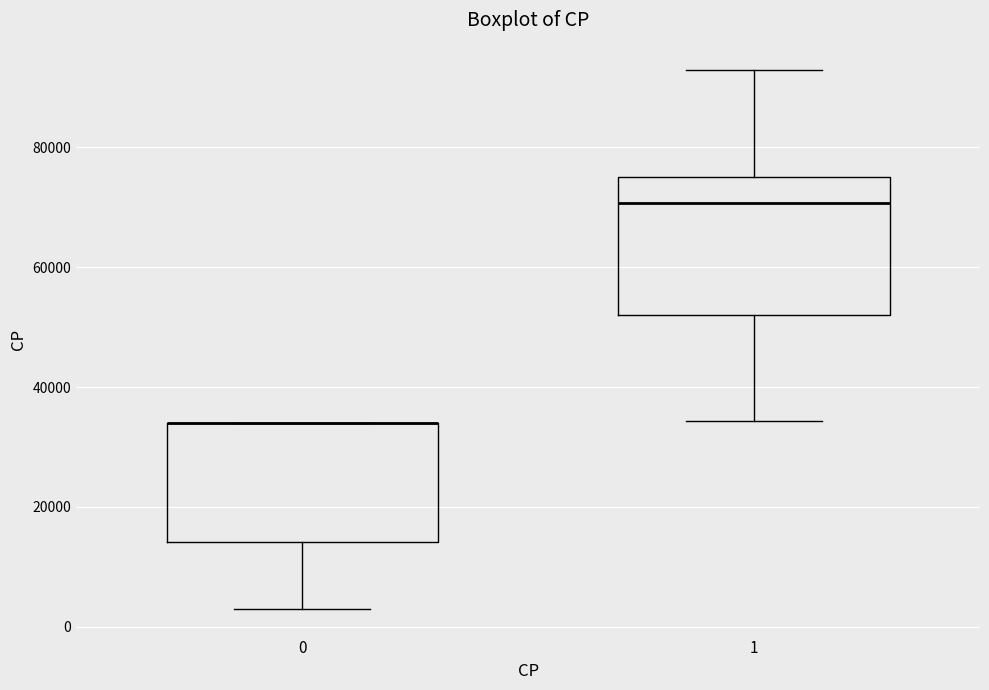

Which box is the tallest, from its lower edge to its upper edge?

1